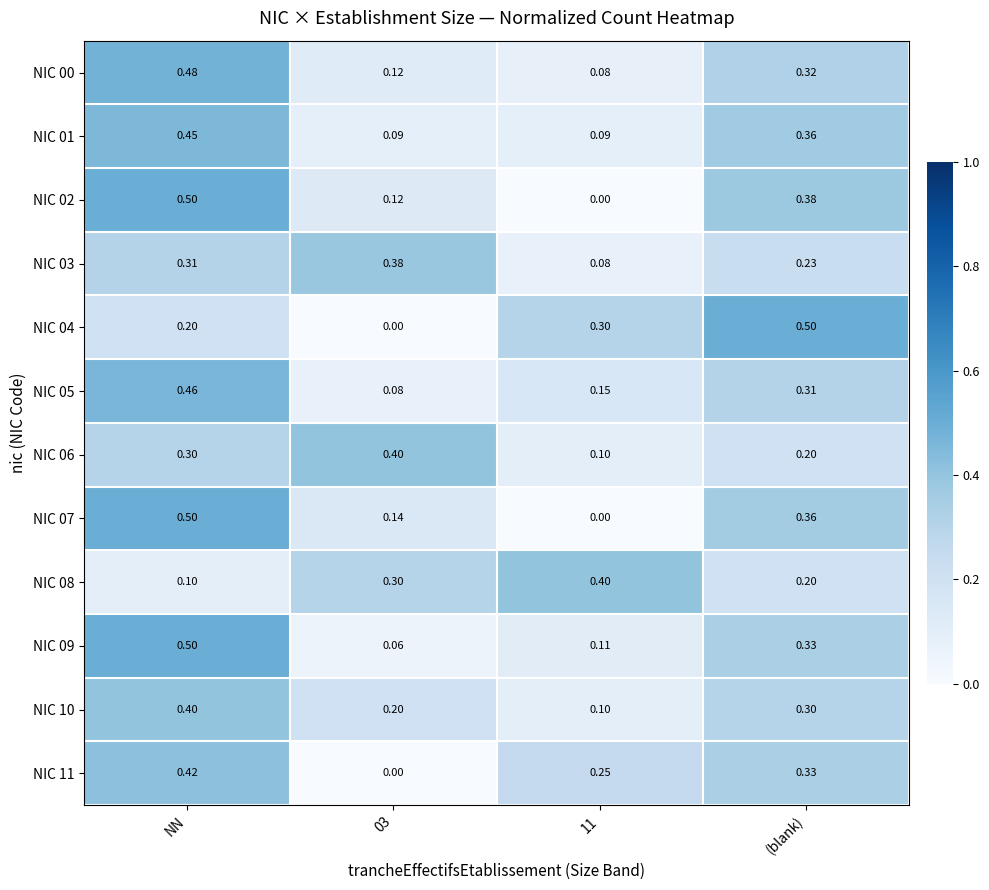

What is the total value across all series at NN?

4.6